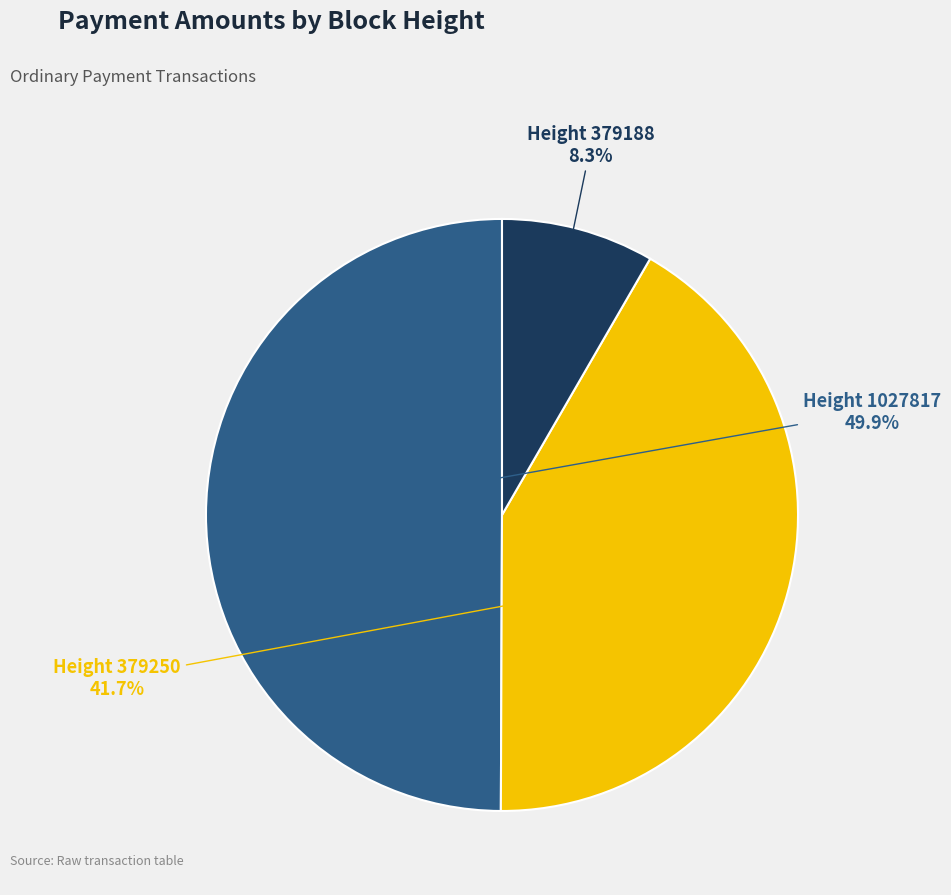

Which has a higher value, Height 1027817 or Height 379188?

Height 1027817